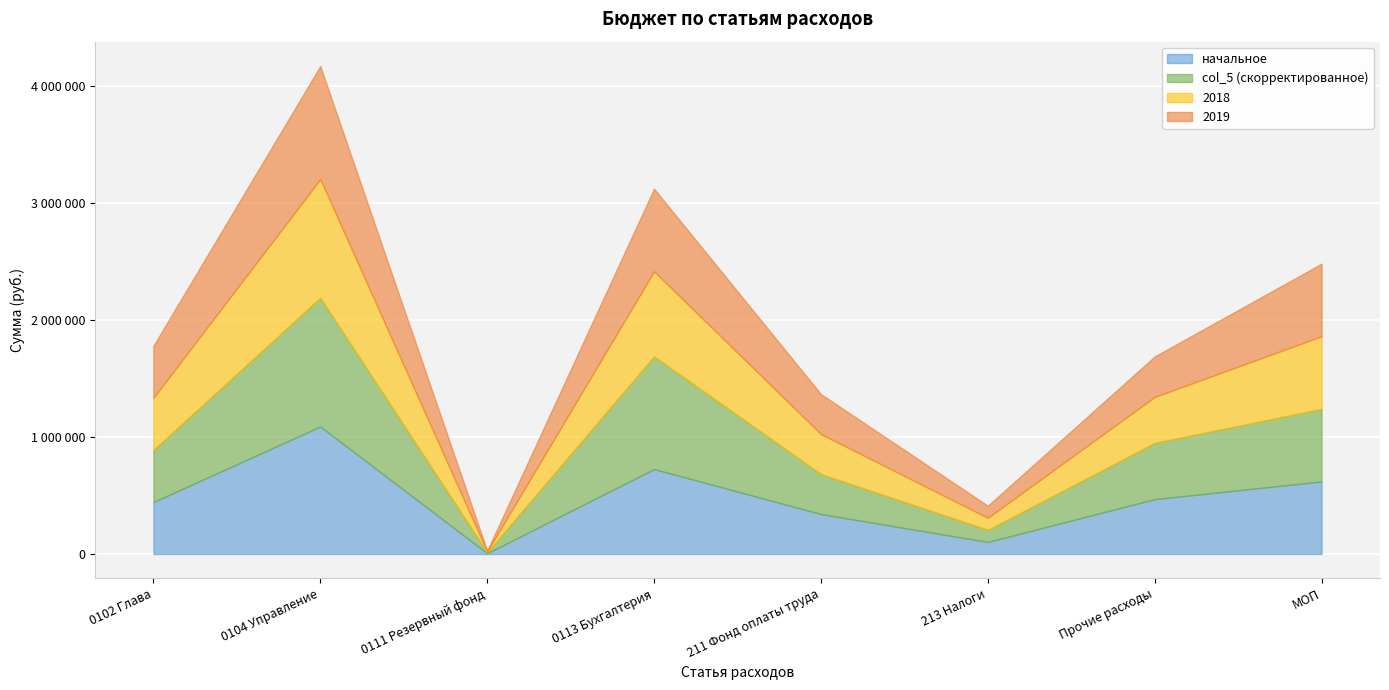

What is the label of the 7th point from the left?

Прочие расходы